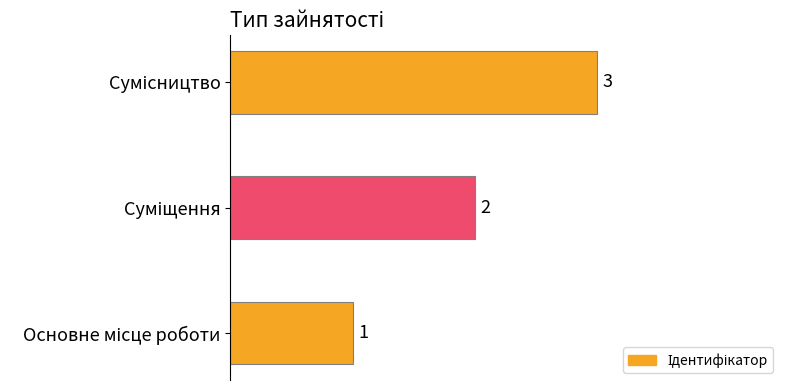

What is the greatest value displayed?

3